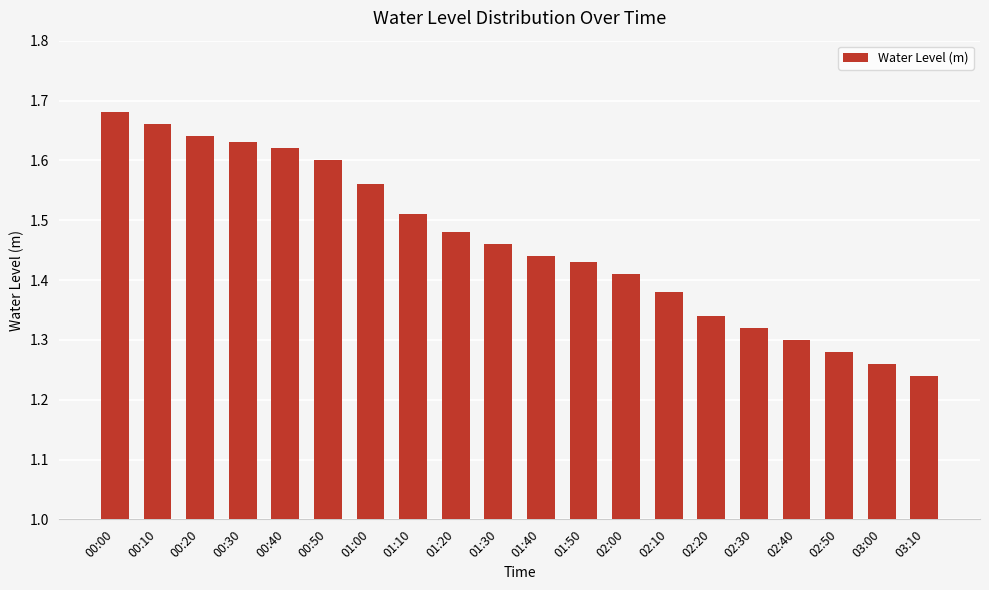

How many bars are there in total?

20